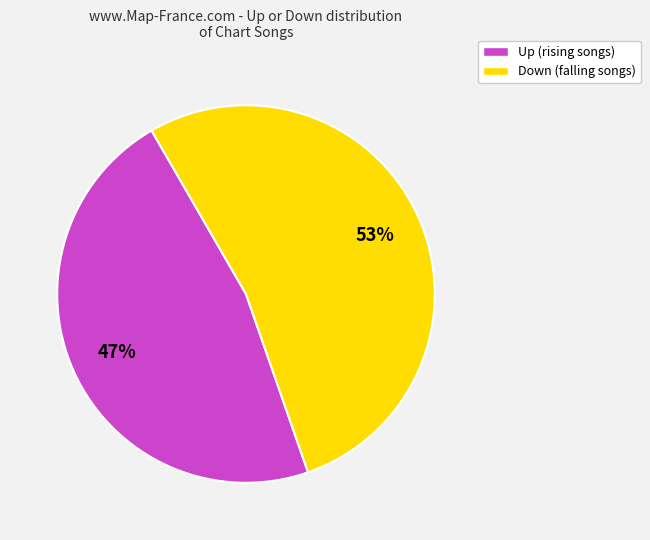

To the nearest percent, what is the difference between the largest and smallest slice percentages?

6%